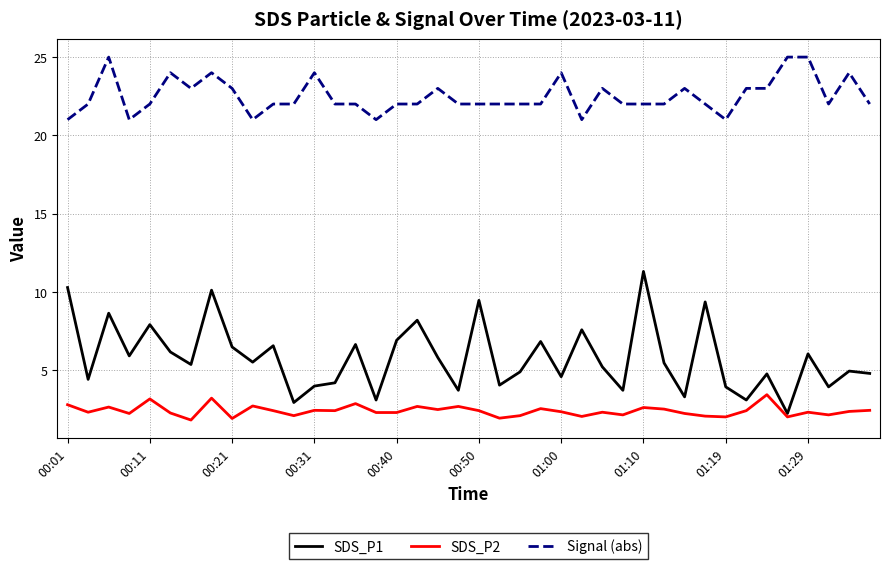

Which series has the largest total across all categories?

Signal (abs)